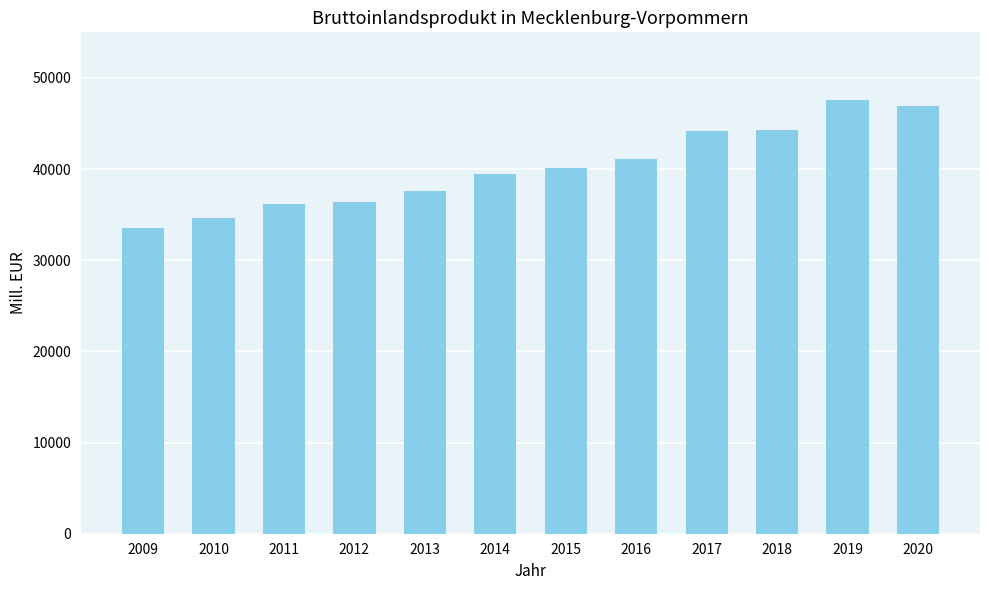

Which has a higher value, 2010 or 2011?

2011